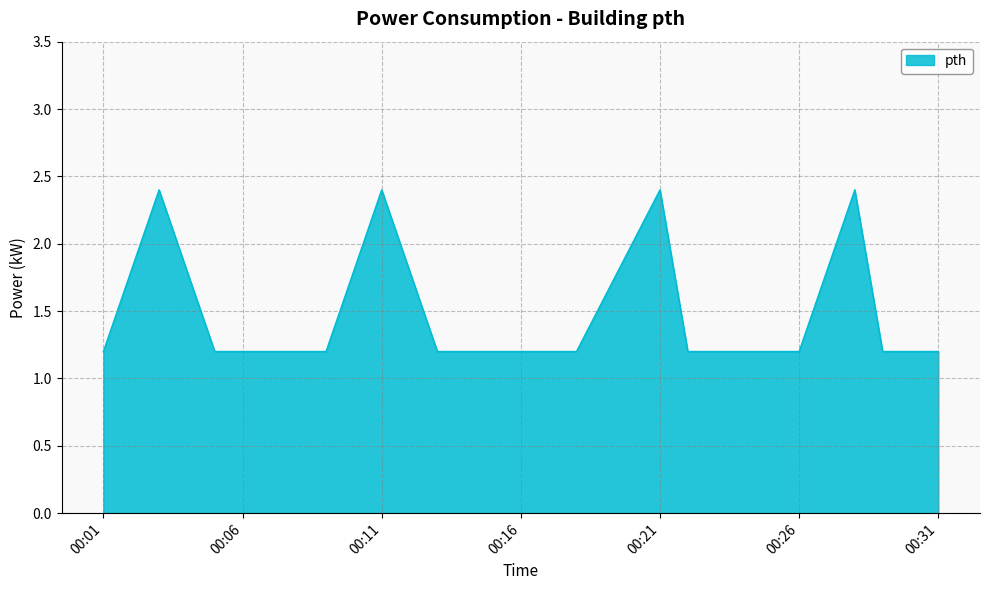

What is the difference between the maximum and minimum values?

1.2